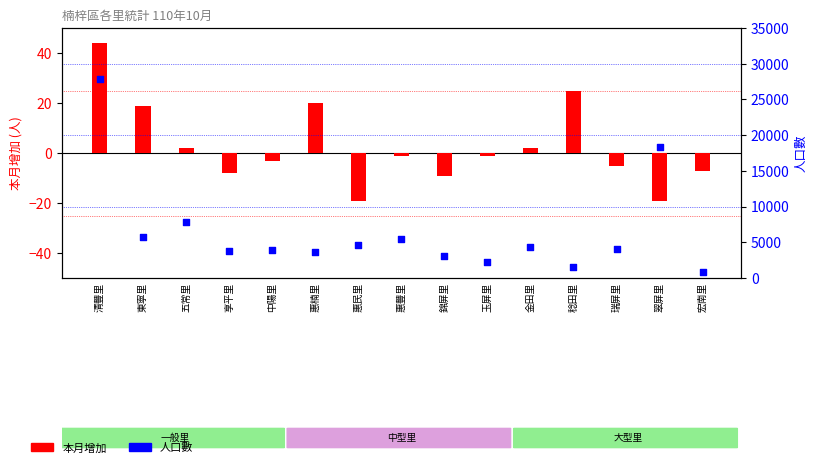

Which series has the largest total across all categories?

人口數